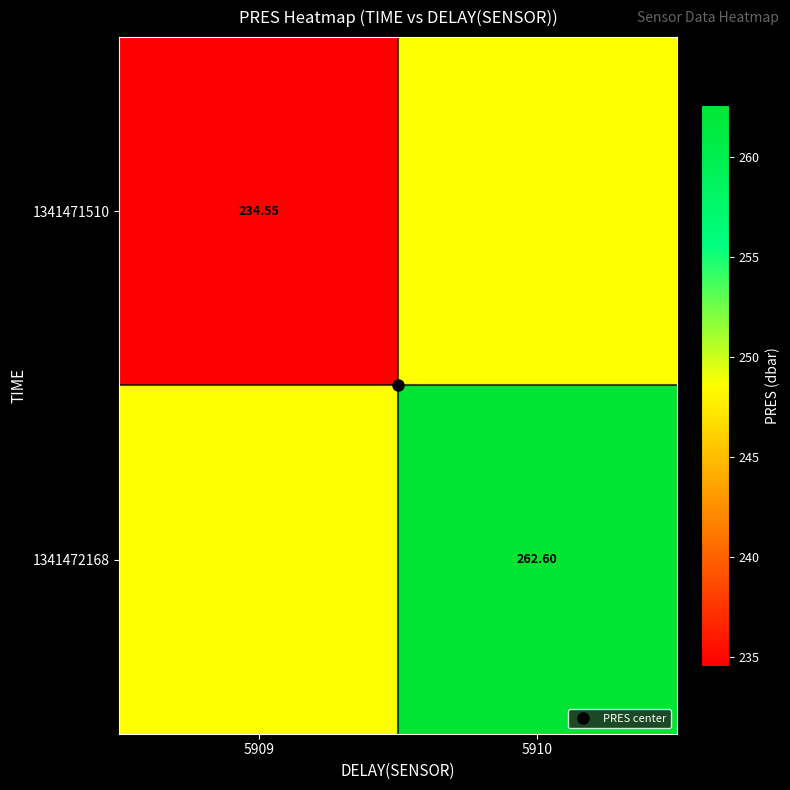

Which category has the highest value in the 1341471510 series?

5910